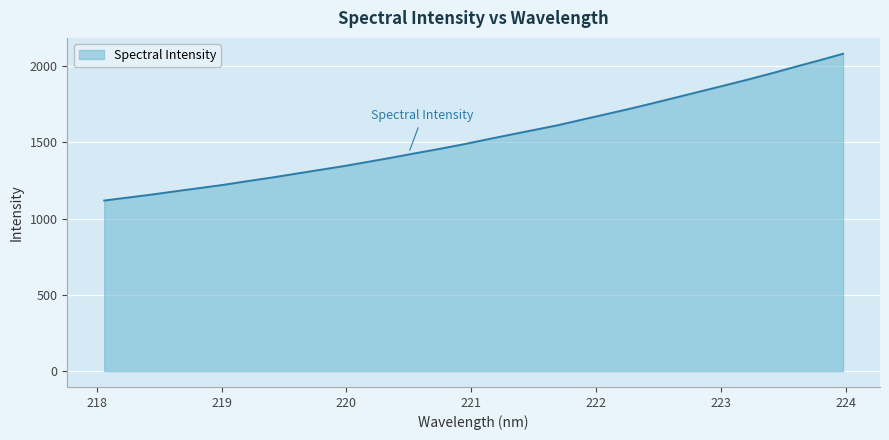

What is the minimum value shown in the chart?

1118.2